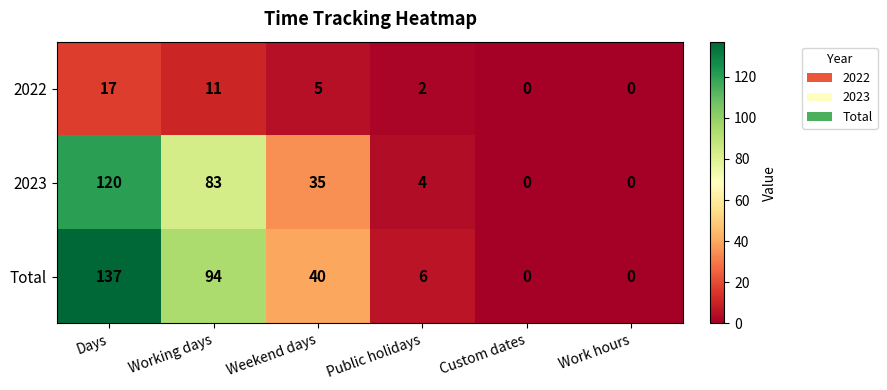

At how many categories does at least one series exceed 41?

2